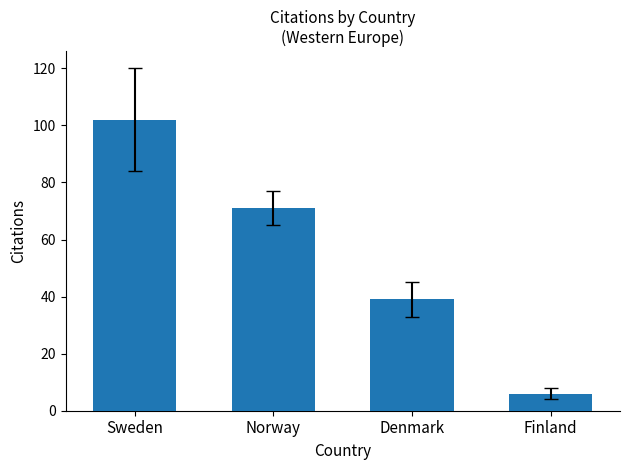

How many values are below 71?

2